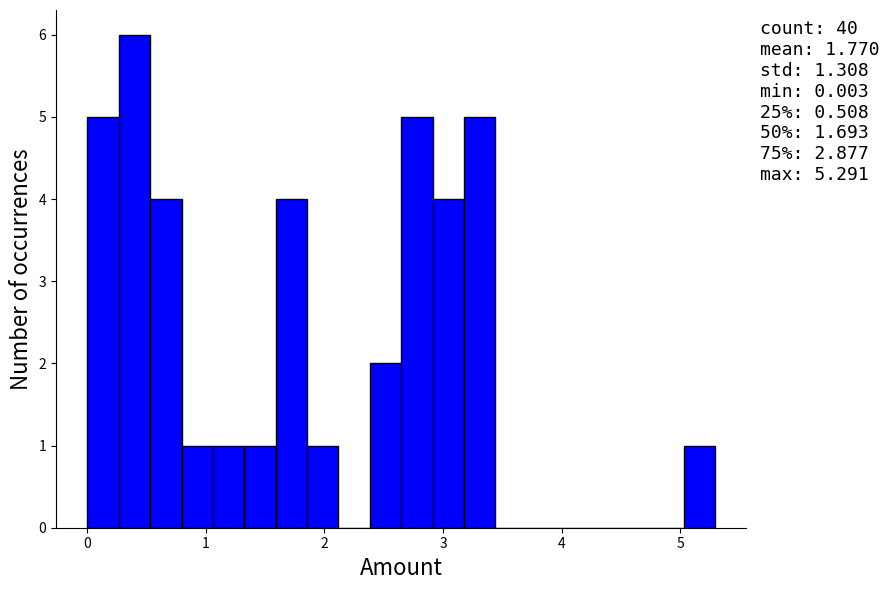

Around what value on the x-axis is the tallest bar? Give the approximate position of its centre, as read against the axis.

0.4